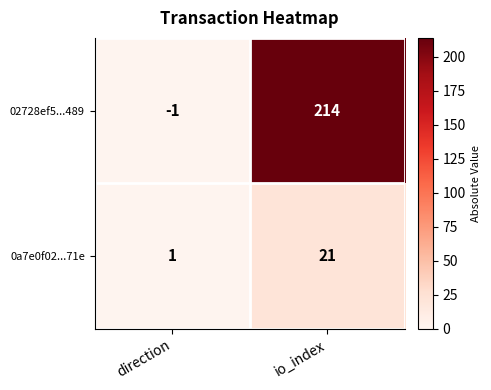

Where is 02728ef5...489 nearest to the value 106?

direction